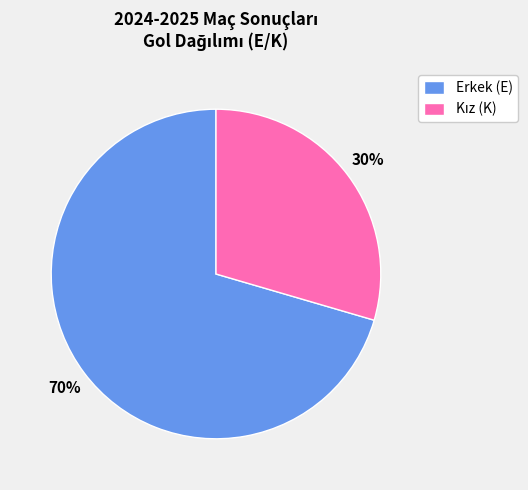

To the nearest percent, what is the average slice percentage?

50%